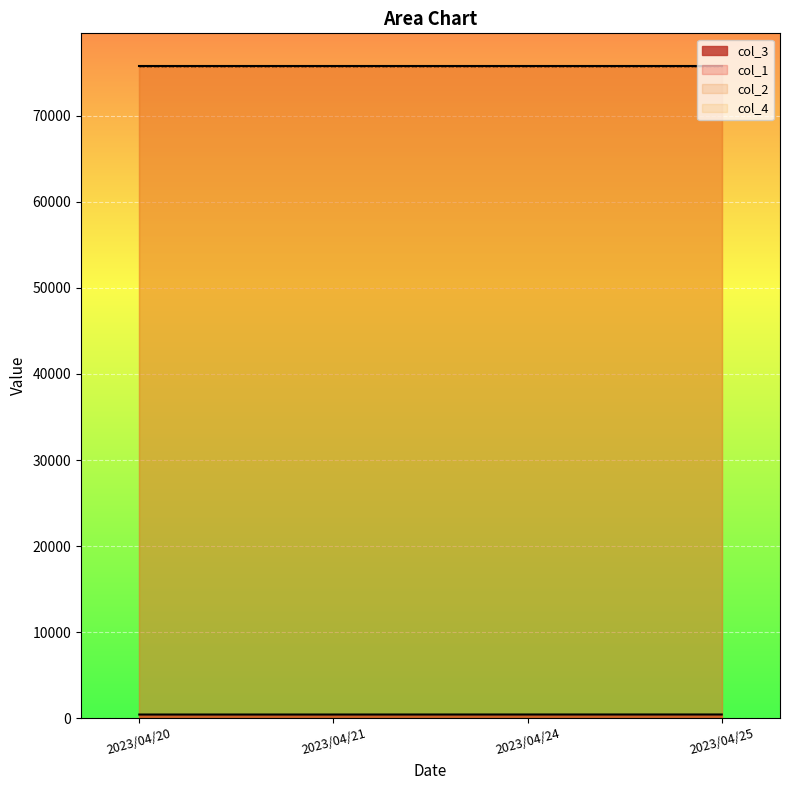

What is the average value of the col_1 series?

75800